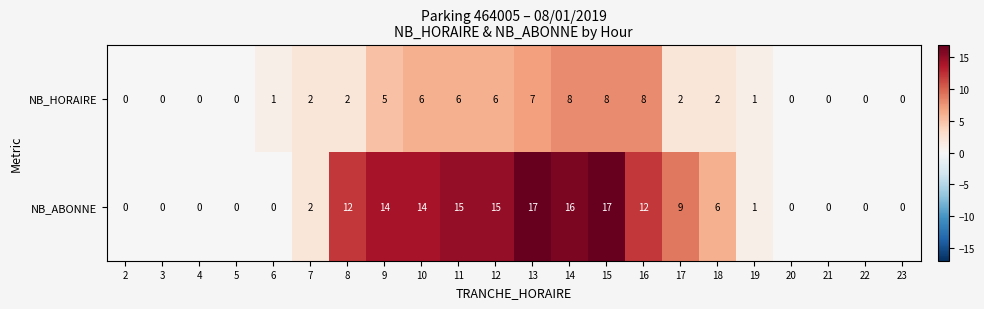

What is the difference between the maximum and minimum values in the NB_HORAIRE series?

8